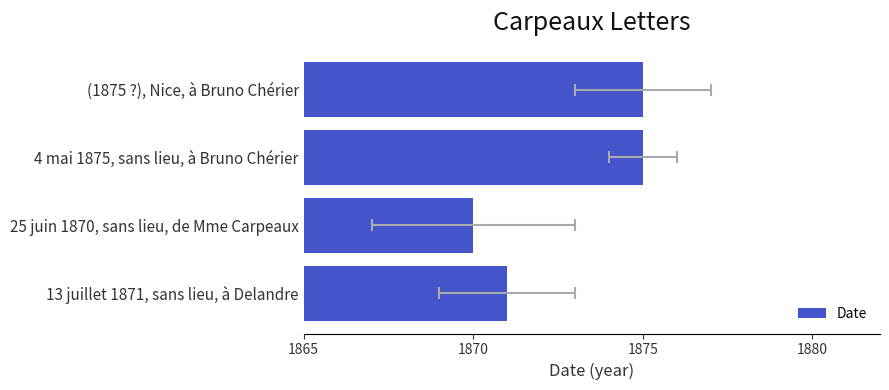

Reading left to right, list all the values displayed in this chart.

1871	1870	1875	1875